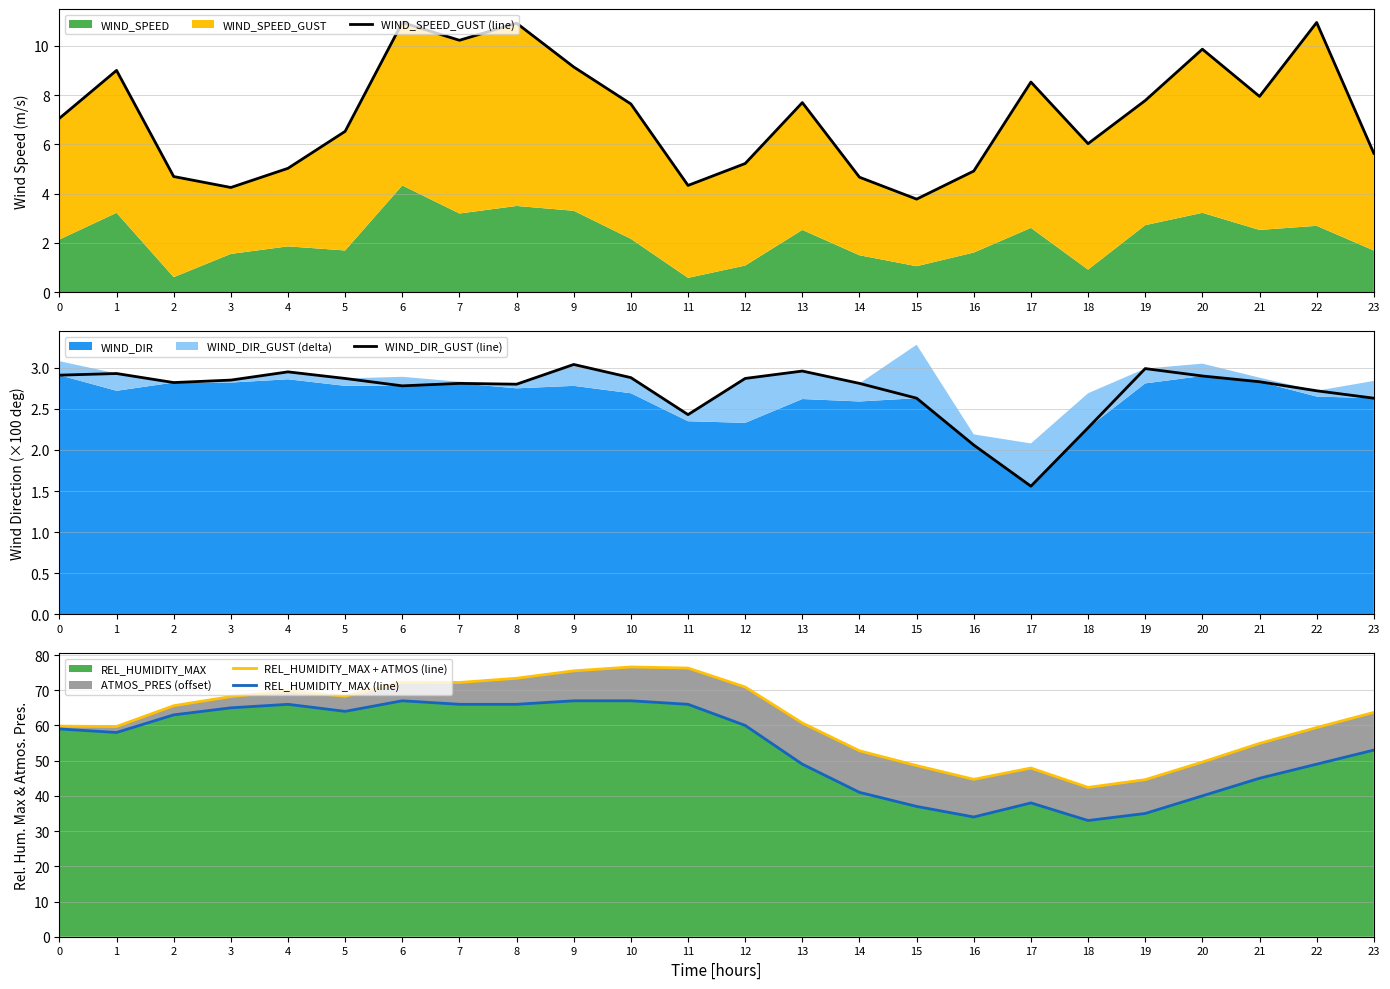

Is it true that WIND_DIR_GUST (line) equals 0.7 at 0?

False